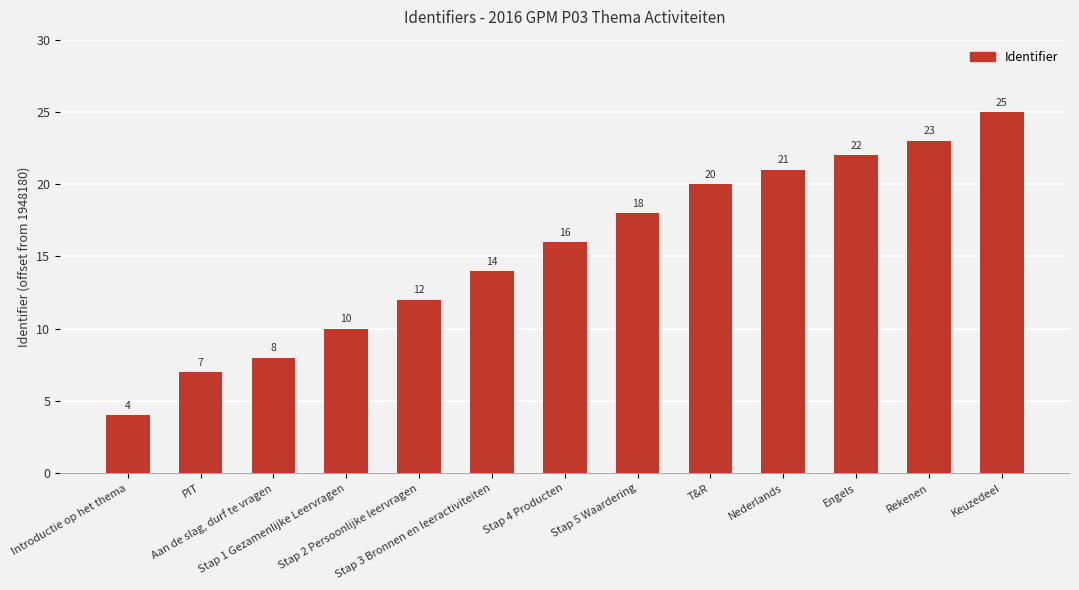

How many distinct data groups are displayed?

1